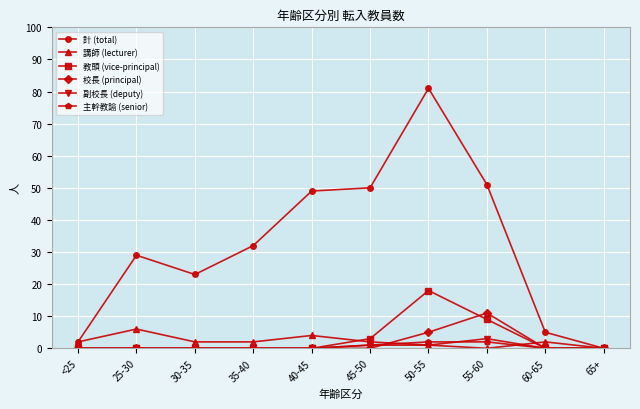

Count the number of categories in the chart.

10